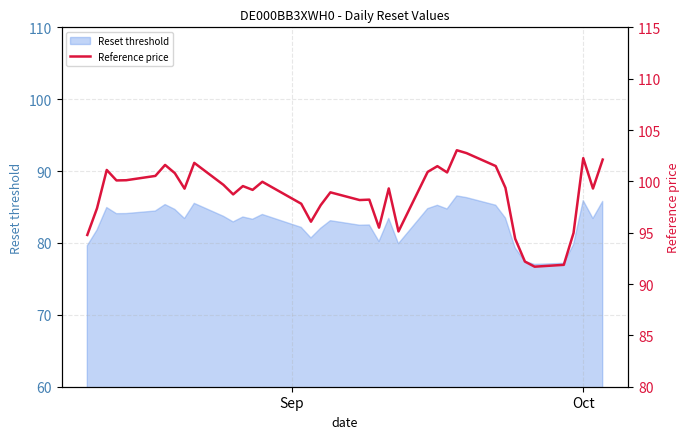

What is the maximum value shown in the chart?

103.0